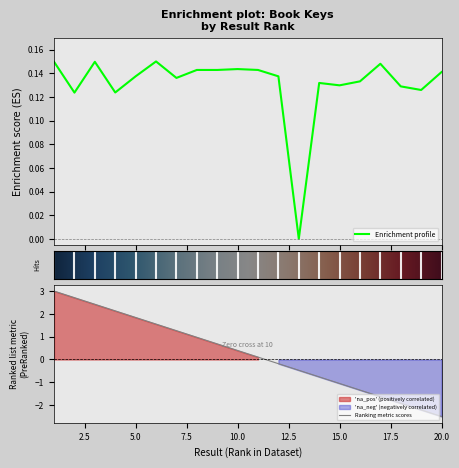

Count the number of data series in this chart.

1